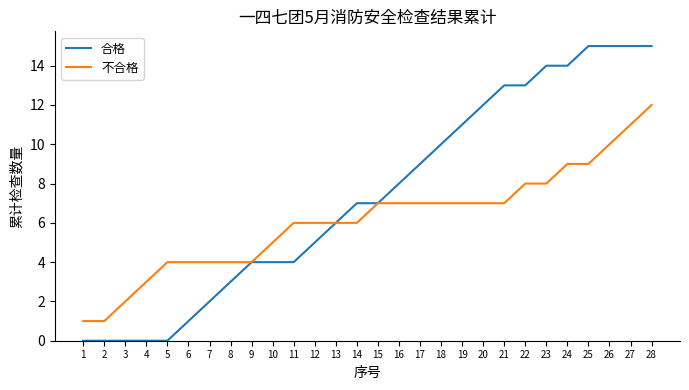

What is the minimum value for 不合格?

1